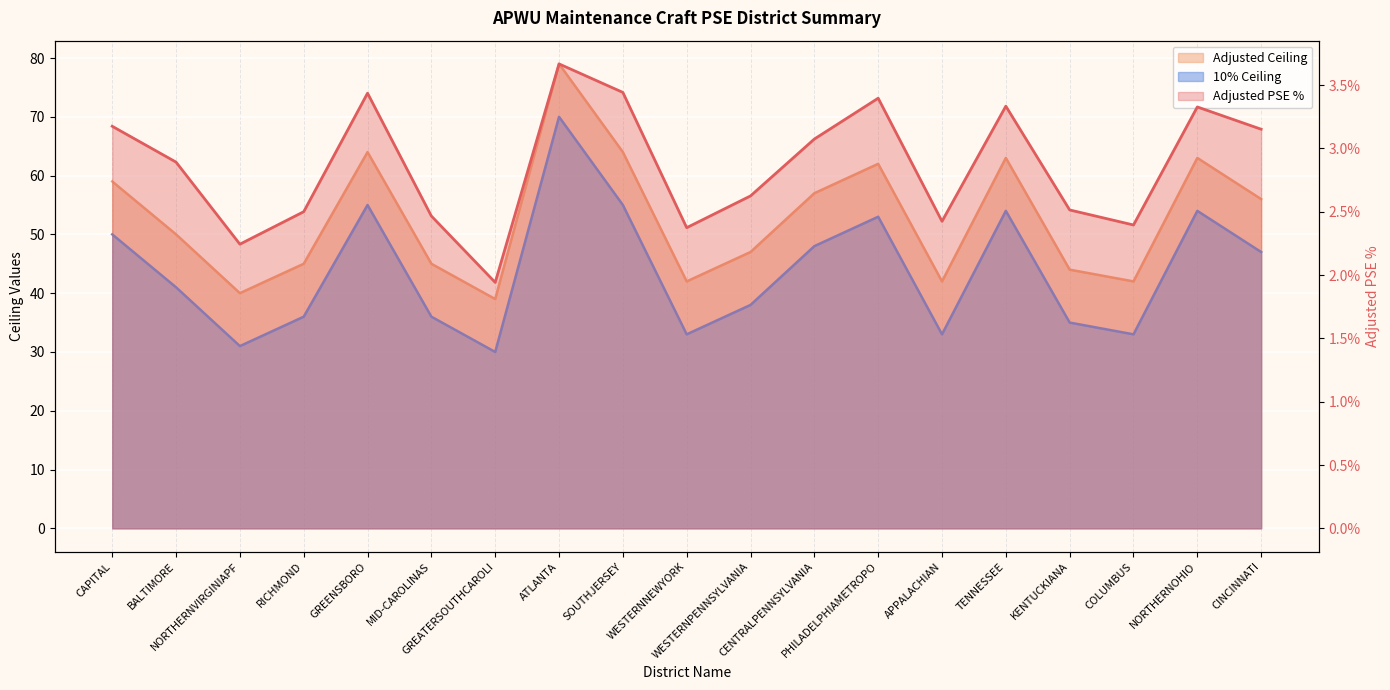

True or false: PSE % (Adjusted) and 10% Ceiling intersect in this chart.

False